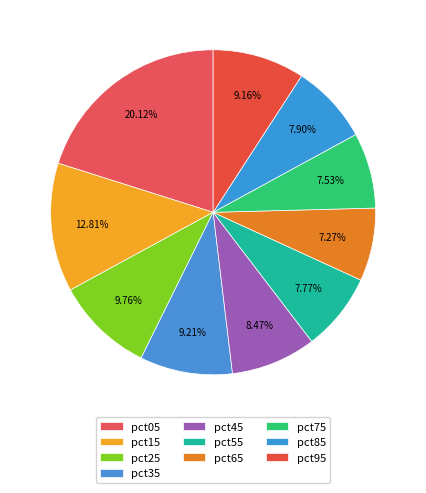

Do pct55 and pct05 together represent more than half of the pie?

No